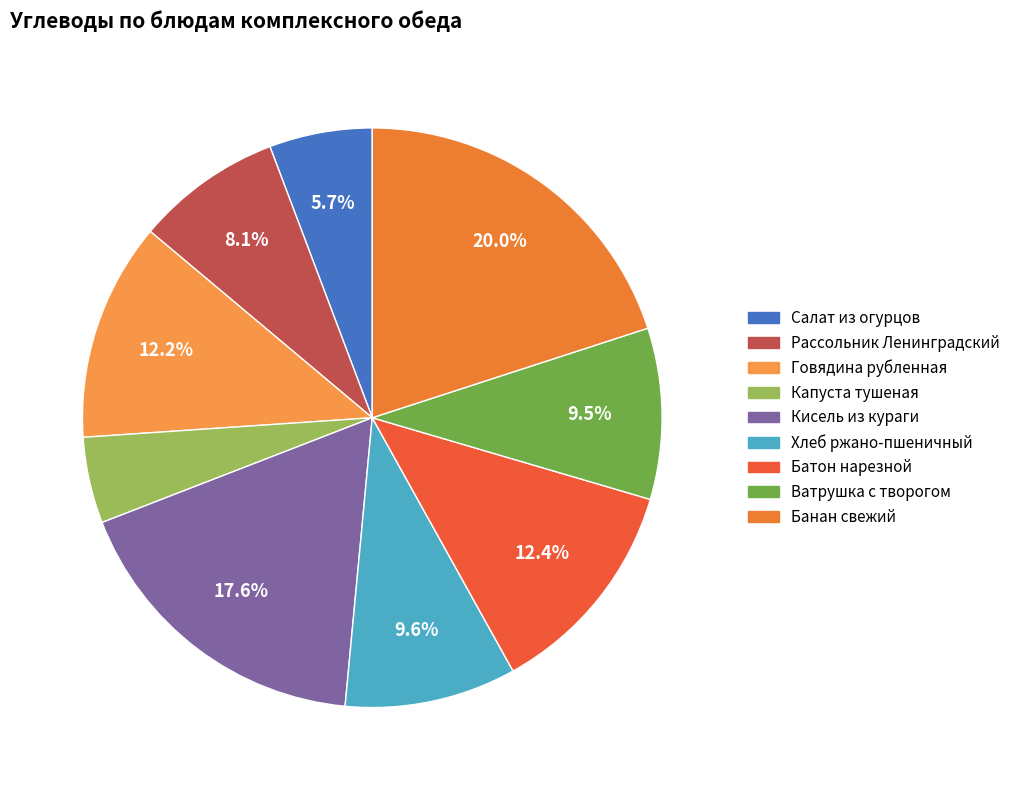

How many slices are in this pie chart?

9